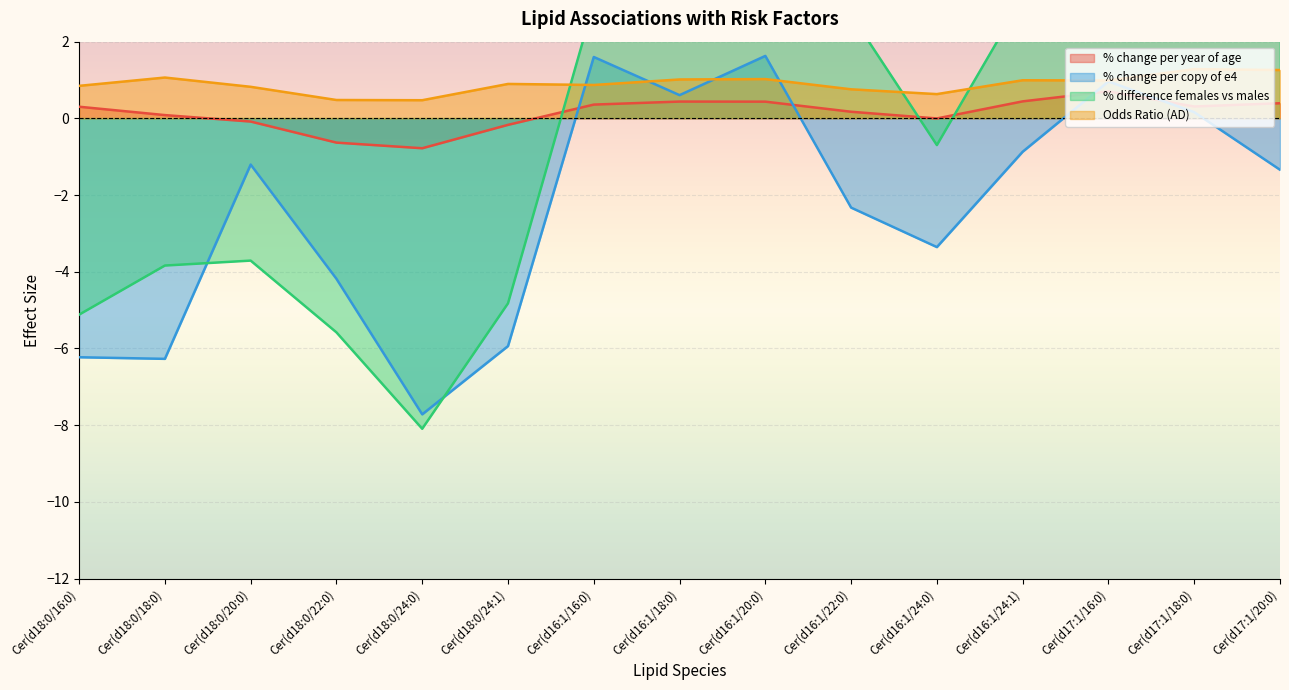

Is the value of % change per year of age at Cer(d16:1/24:0) greater than the value of % change per copy of e4 at Cer(d16:1/24:0)?

Yes